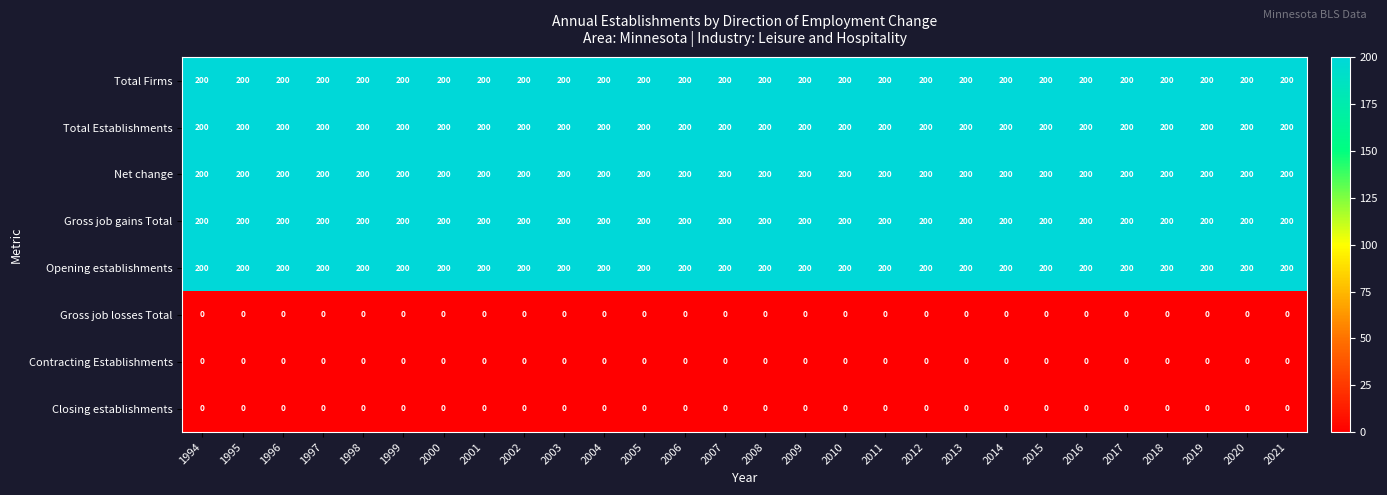

Read the Total Establishments value at 1999.

200